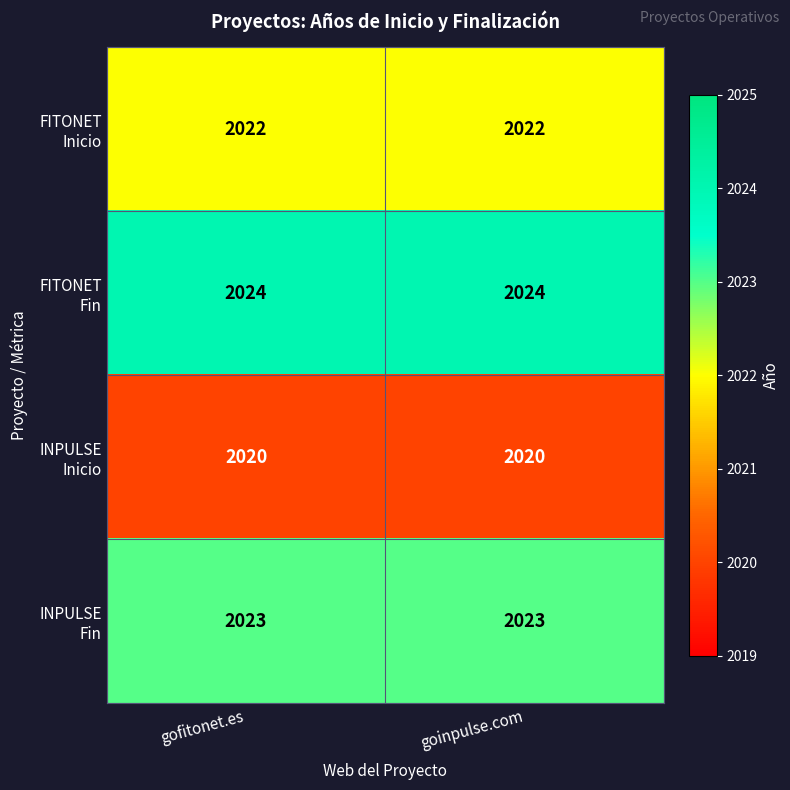

What is the maximum value shown in the chart?

2024